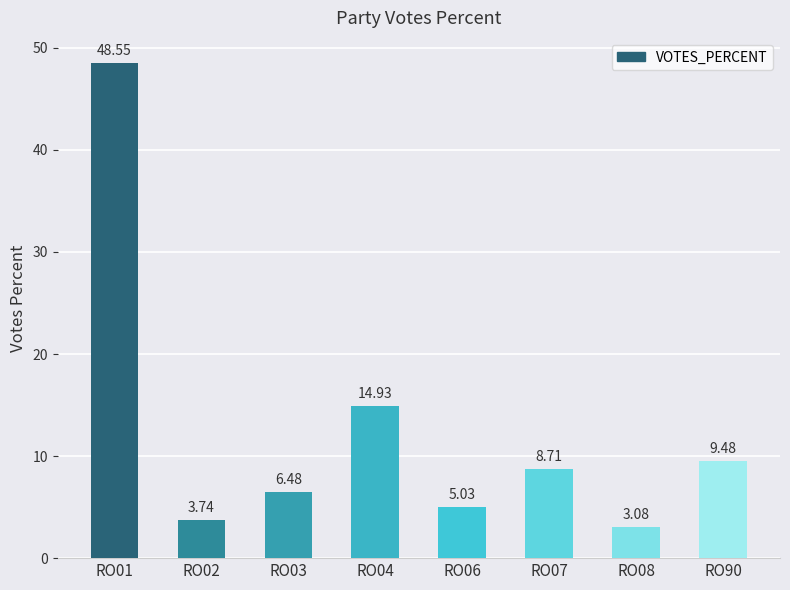

Rank the categories by value from lowest to highest.

RO08, RO02, RO06, RO03, RO07, RO90, RO04, RO01